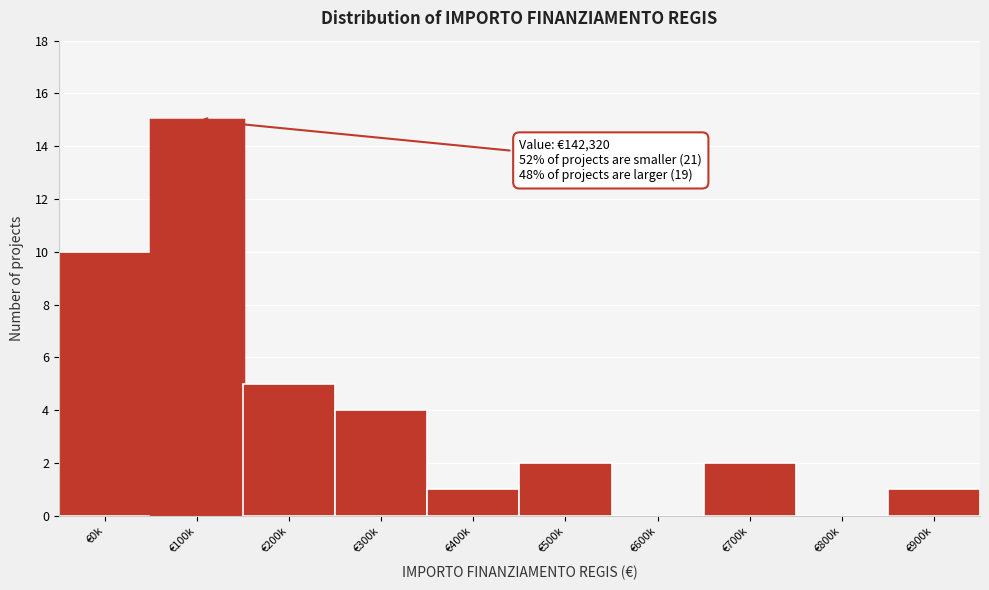

Reading right to left, what are all the values shown in this chart?

€900k=1	€800k=0	€700k=2	€600k=0	€500k=2	€400k=1	€300k=4	€200k=5	€100k=15	€0k=10